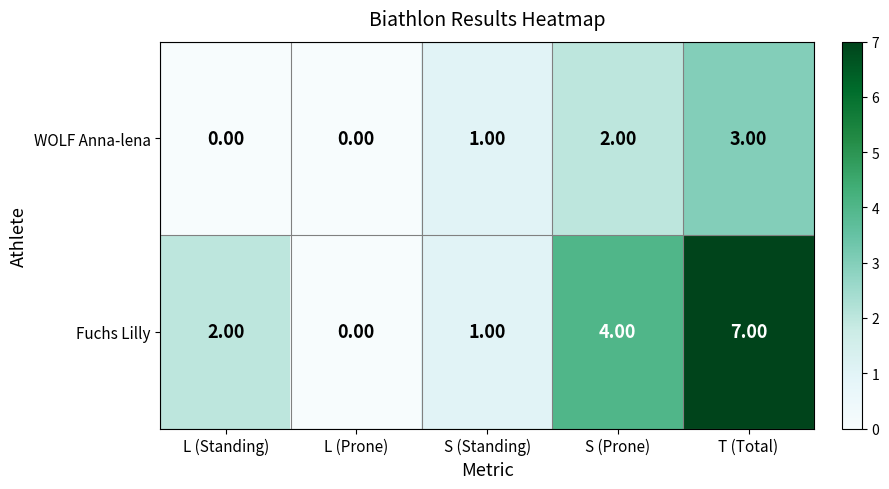

What is the difference between the maximum and minimum values in the WOLF Anna-lena series?

3